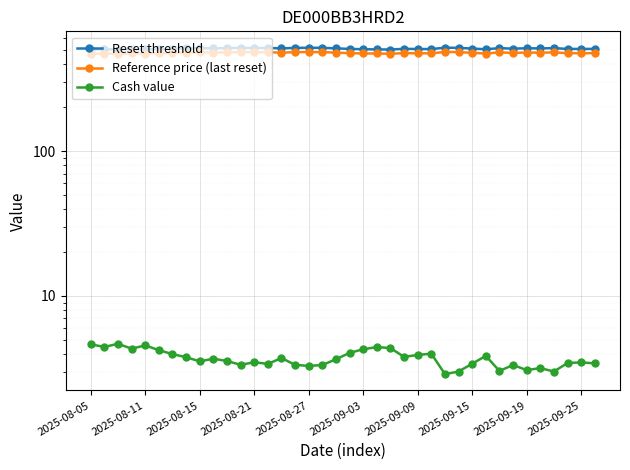

The value of Reference price (last reset) at 34 is 208.0. True or false?

False